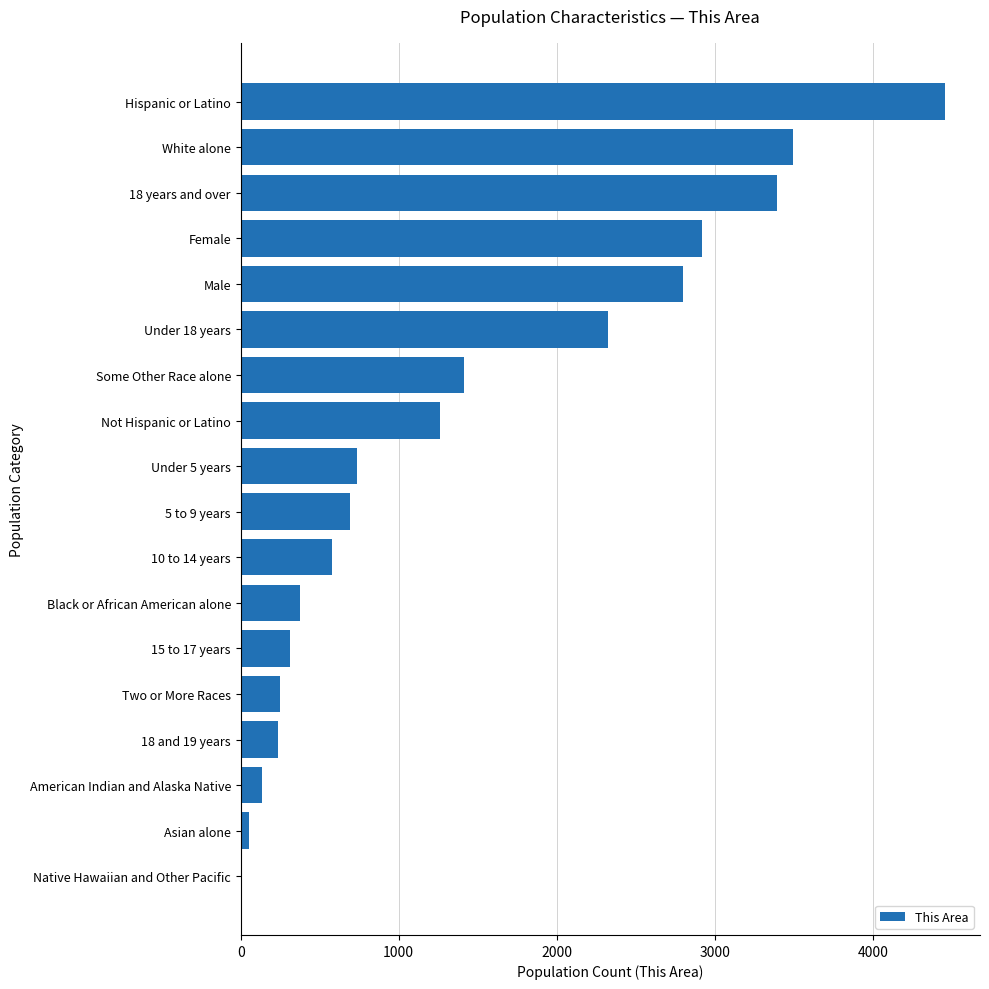

Are the bars horizontal?

Yes